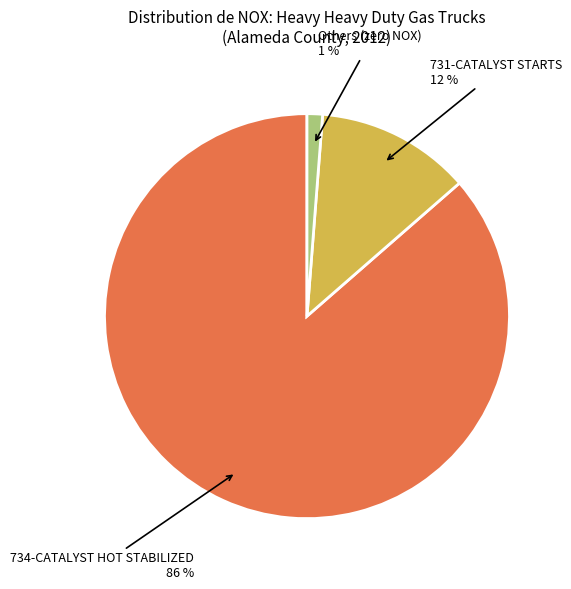

Is there a majority slice in this chart?

Yes